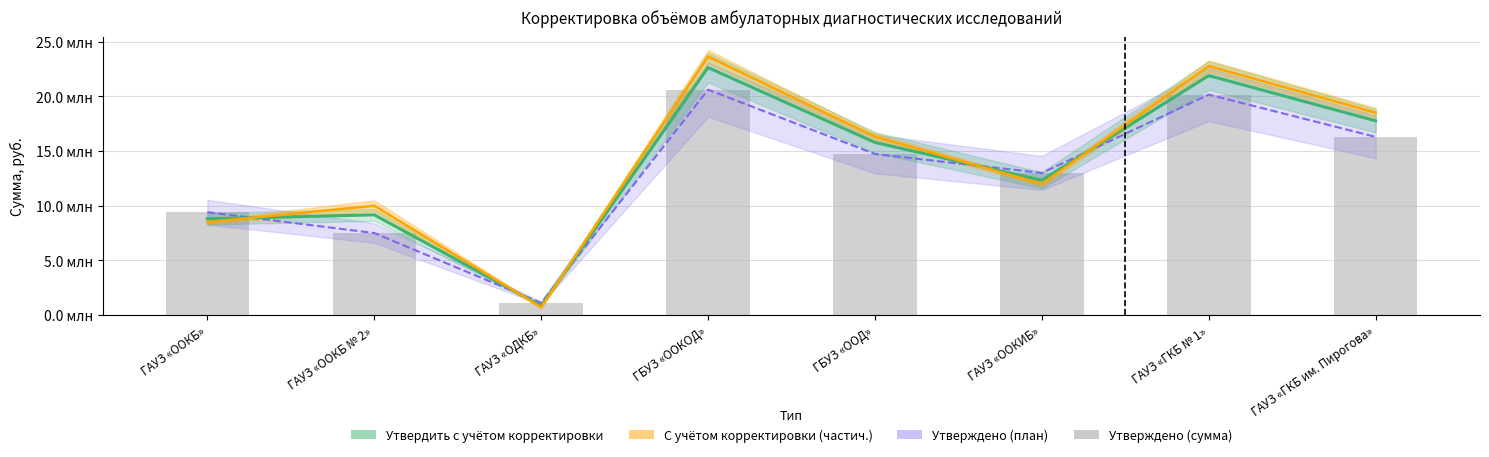

What is the average value of the Утверждено (сумма) series?

12833659.8